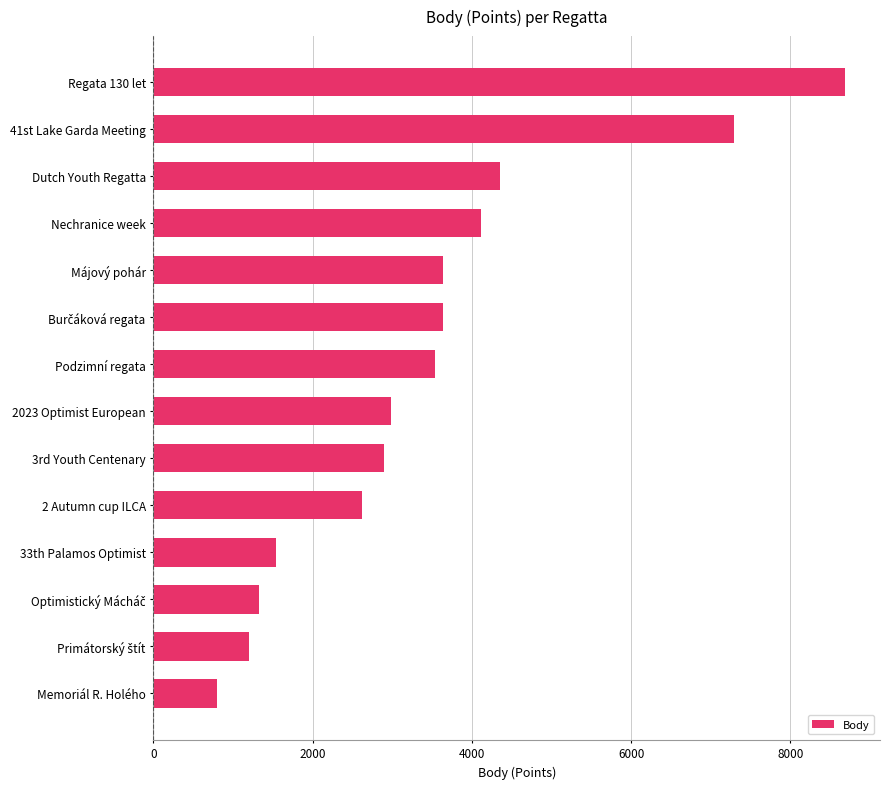

At which category does the chart reach its peak across all series?

Regata 130 let